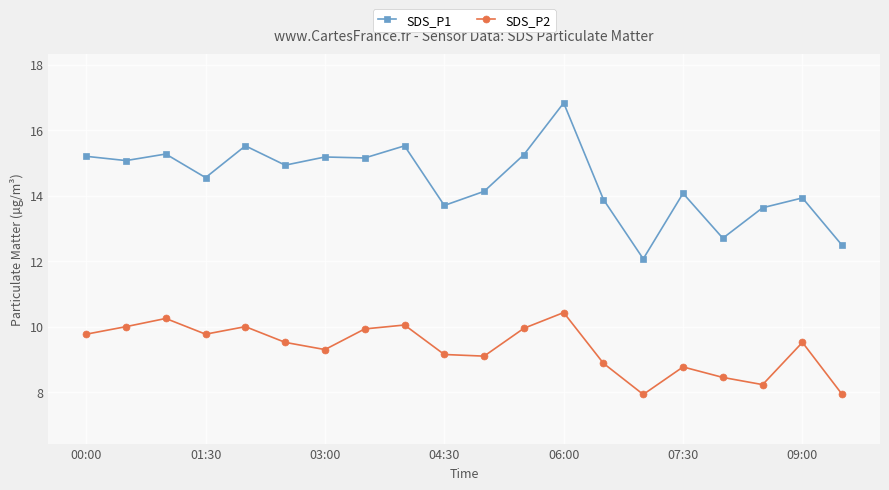

What are all the series names shown in the legend?

SDS_P1, SDS_P2